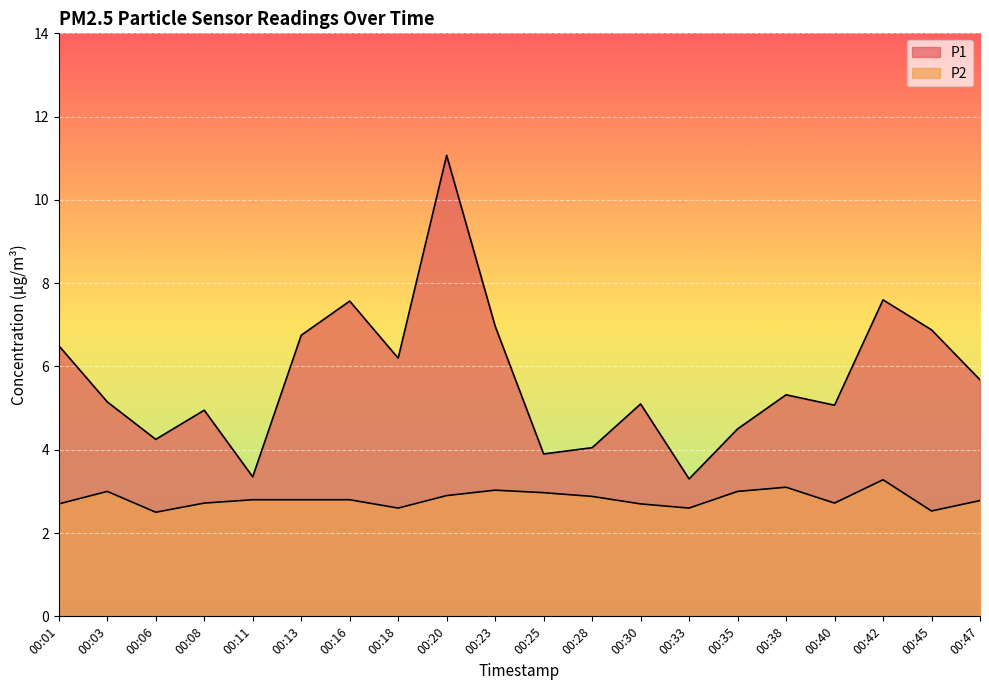

Reading left to right, extract all data points from this chart.

P1: 6.5	5.2	4.2	5.0	3.4	6.8	7.6	6.2	11.1	7.0	3.9	4.0	5.1	3.3	4.5	5.3	5.1	7.6	6.9	5.7
P2: 2.7	3.0	2.5	2.7	2.8	2.8	2.8	2.6	2.9	3.0	3.0	2.9	2.7	2.6	3.0	3.1	2.7	3.3	2.5	2.8